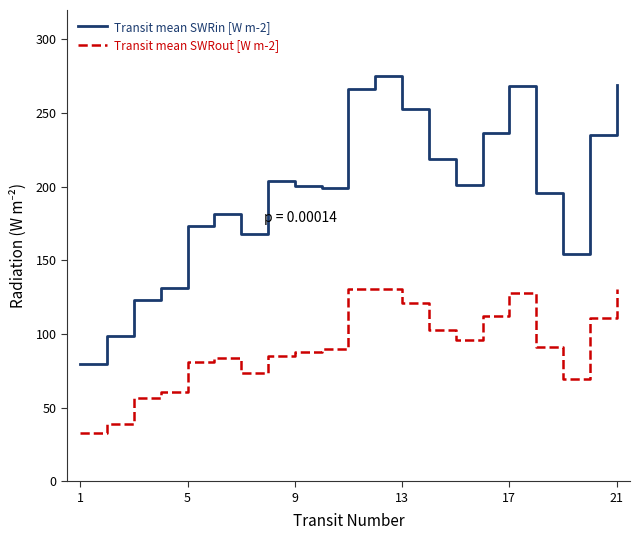

What are all the series names shown in the legend?

Transit mean SWRin [W m-2], Transit mean SWRout [W m-2]